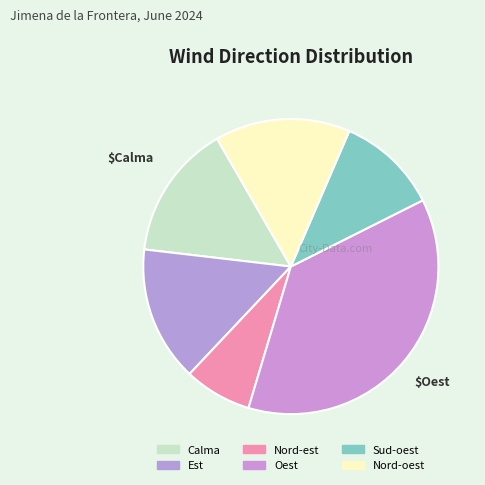

What is the ratio of the value at Calma to the value at Nord-oest?

1.0